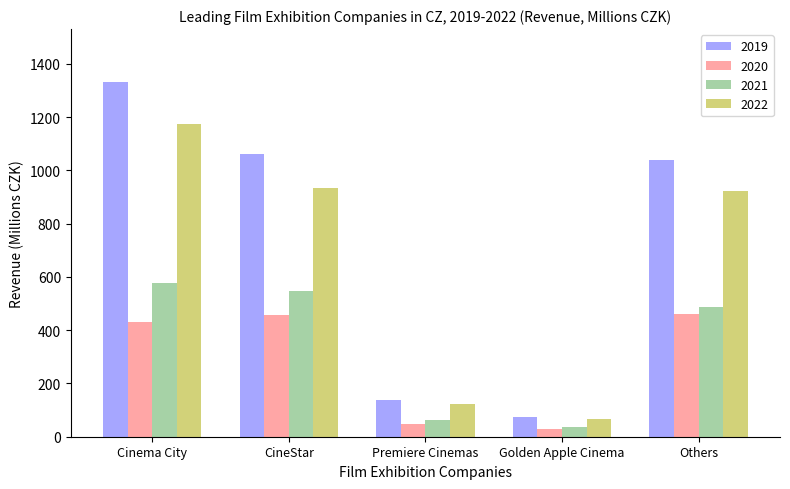

At how many categories does at least one series exceed 365?

3